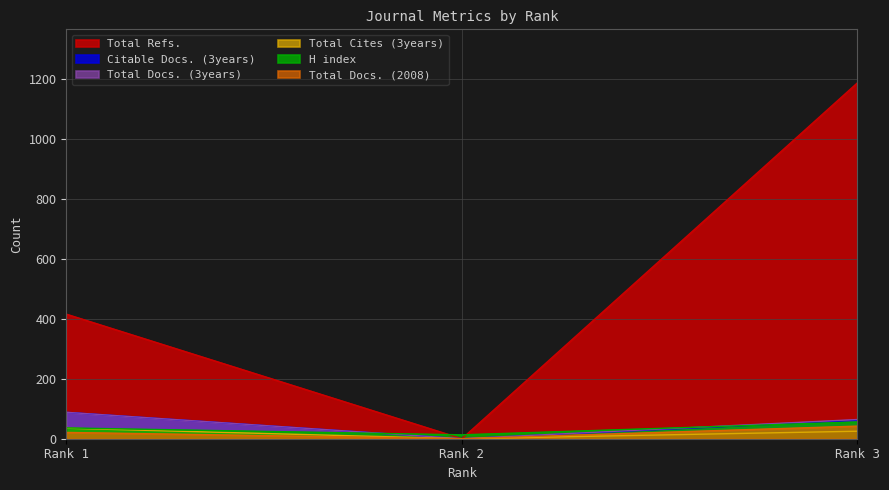

Is the value of Total Cites (3years) at Rank 1 greater than the value of Total Docs. (2008) at Rank 2?

Yes